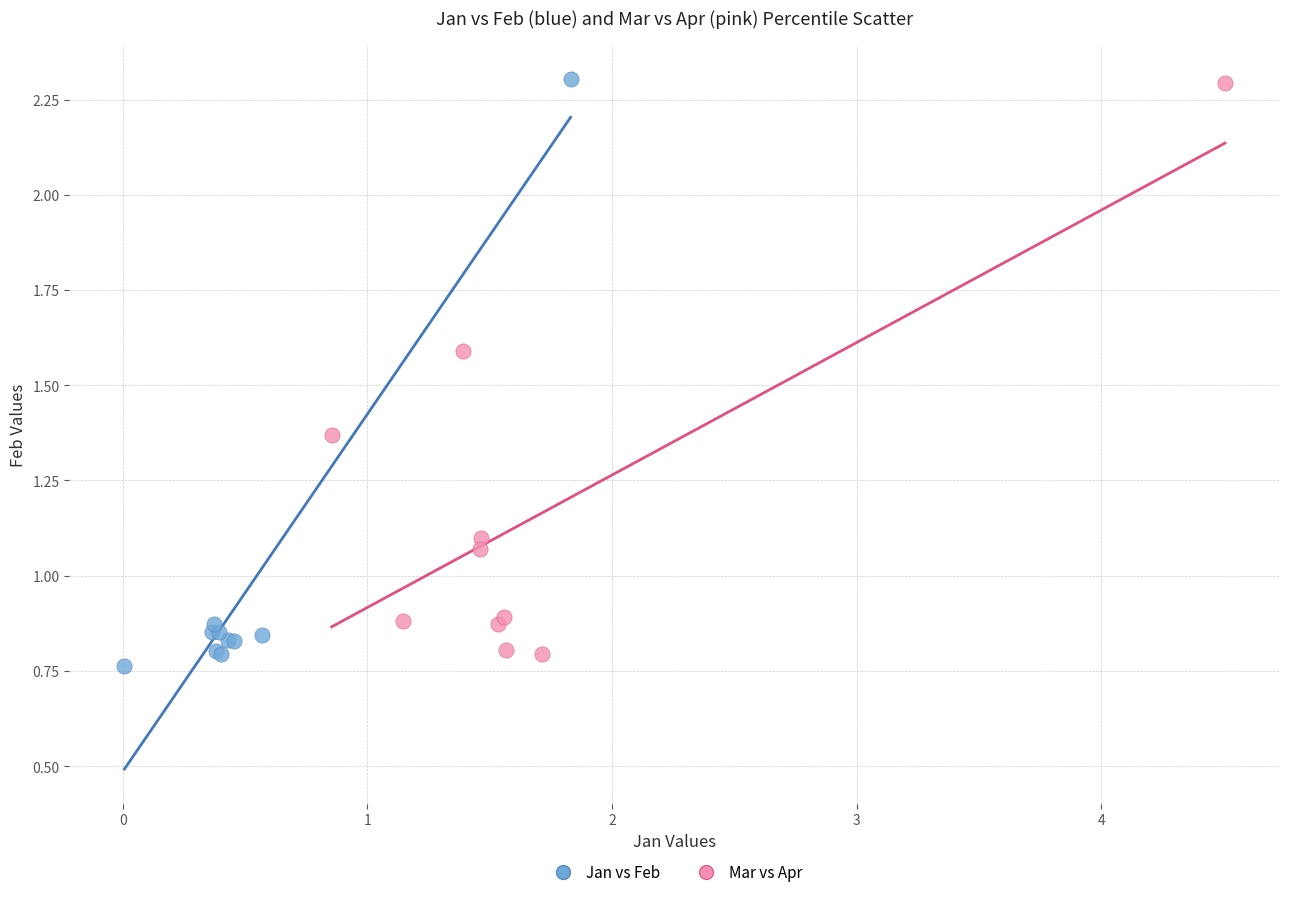

Which series has the largest Y range (max minus min)?

Jan vs Feb